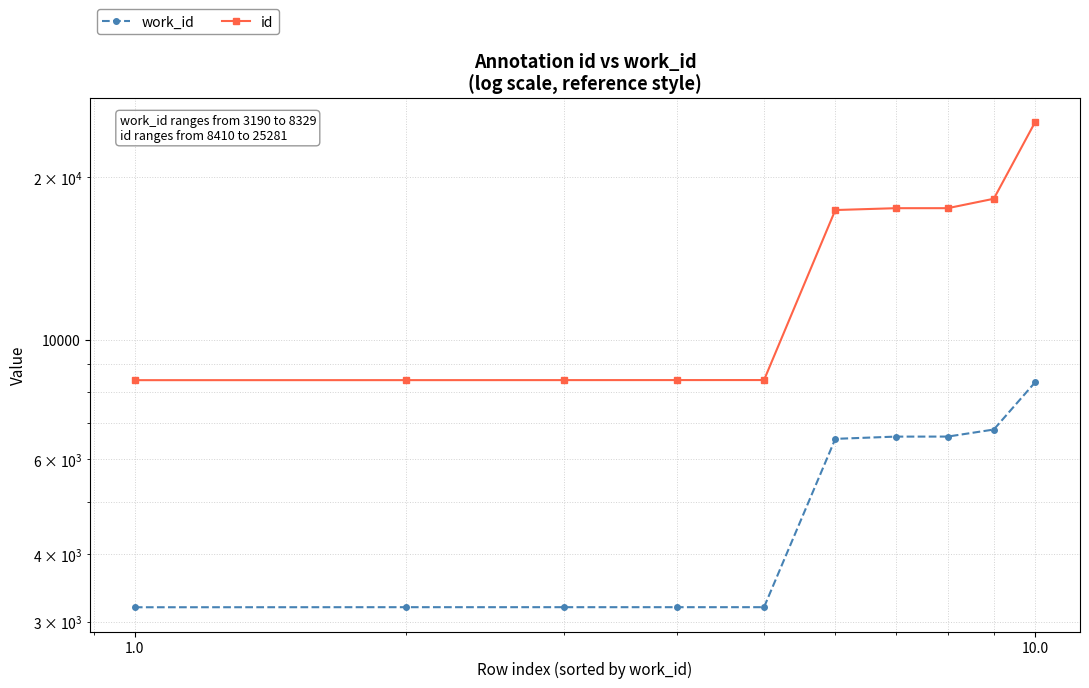

What are all the series names shown in the legend?

work_id, id